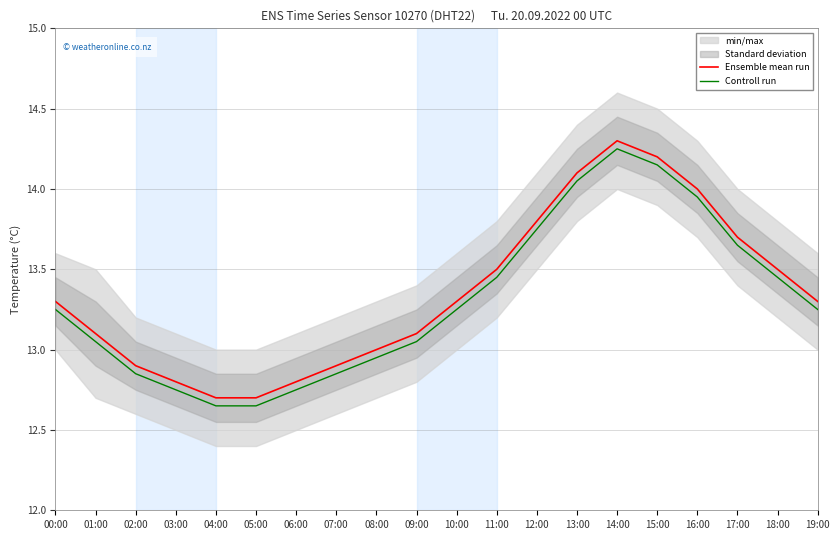

What is the greatest value displayed?

14.3